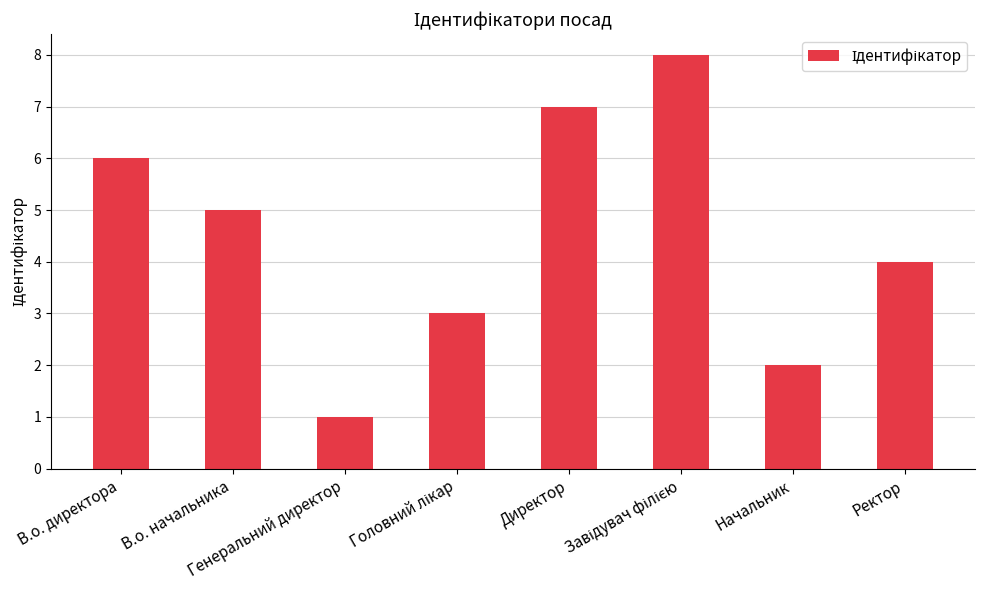

What is the difference between the maximum and minimum values?

7